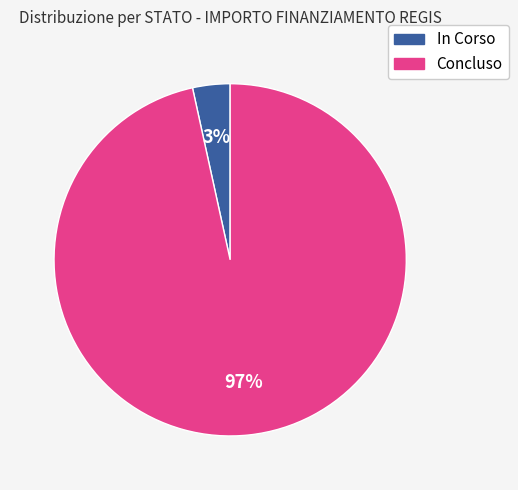

What is the smallest slice in the pie chart?

In Corso